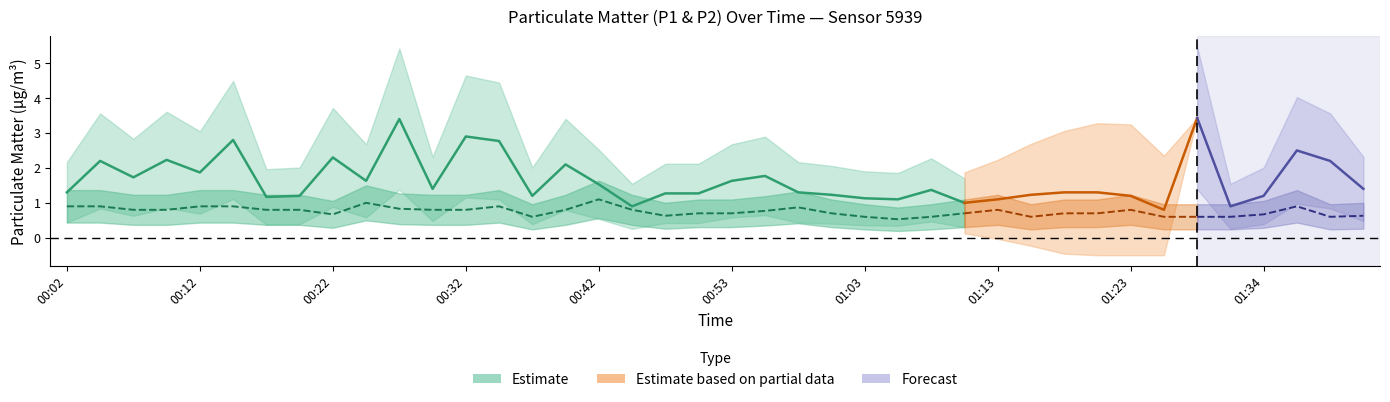

Which has a higher value, 00:30 or 00:12?

00:12